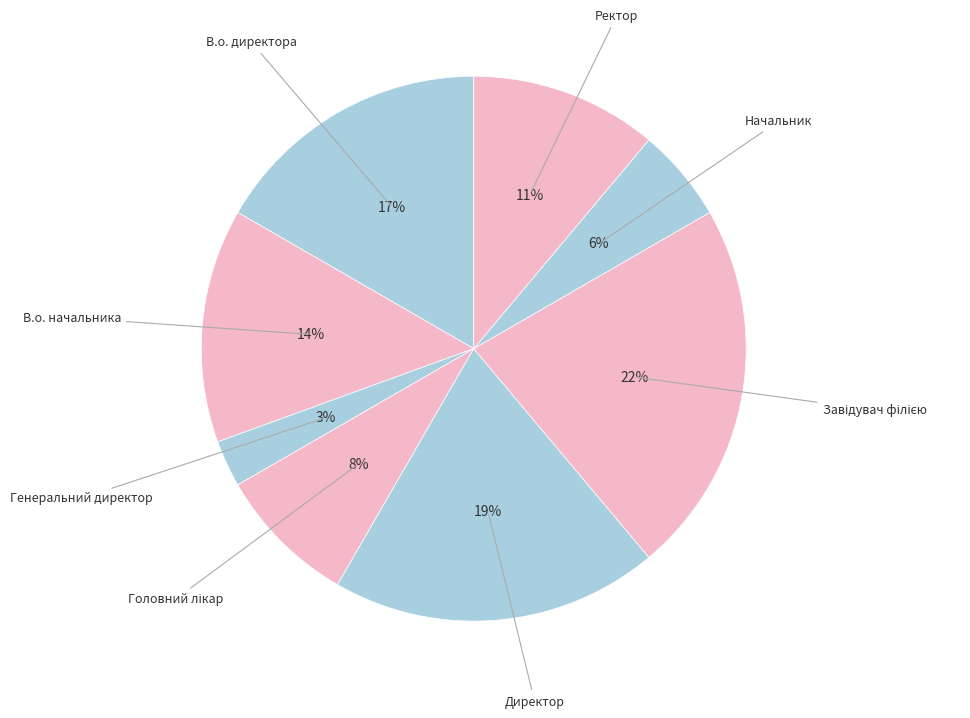

How many segments does this pie chart have?

8